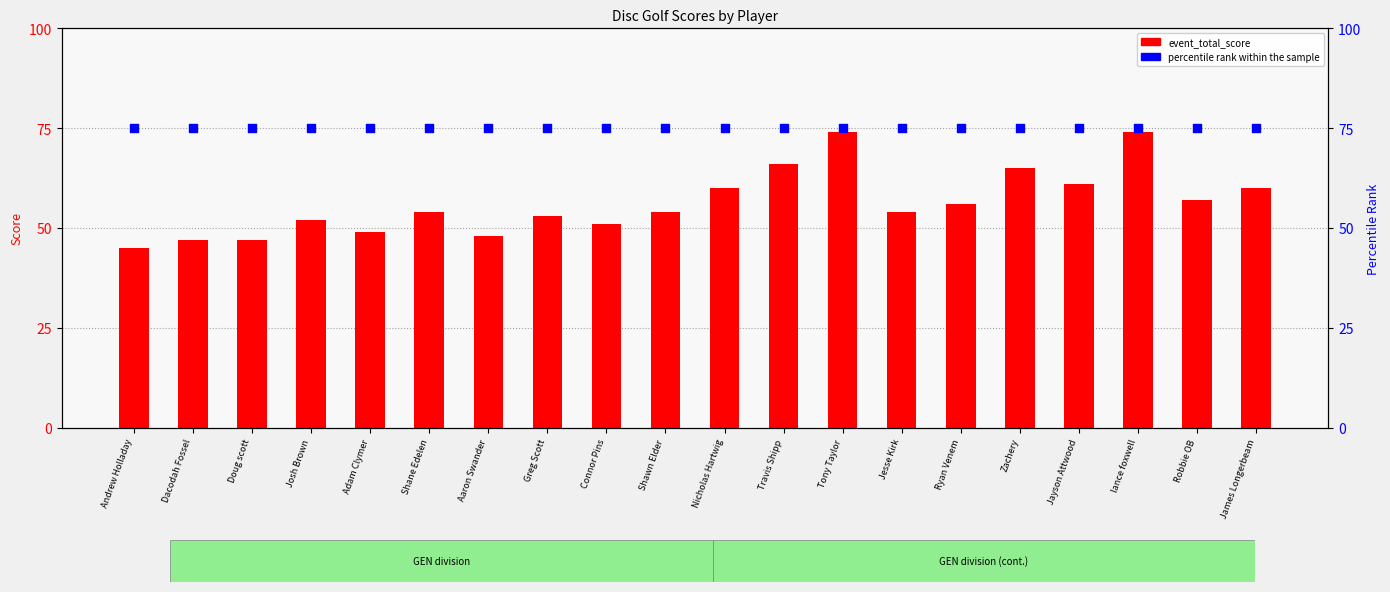

Is the value of percentile rank within the sample at Connor Pins greater than the value of event_total_score at Tony Taylor?

Yes